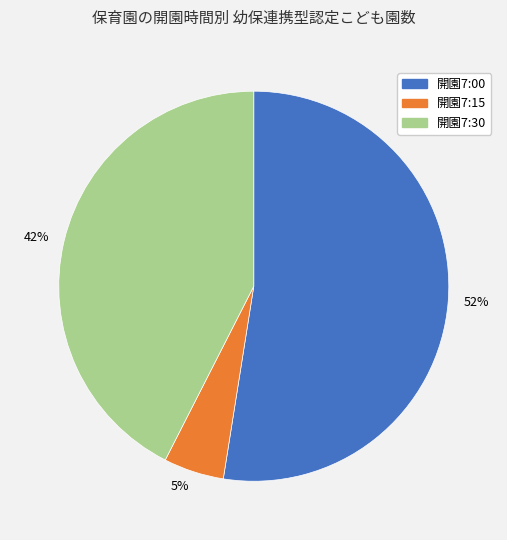

Do 52% and 5% together represent more than half of the pie?

Yes